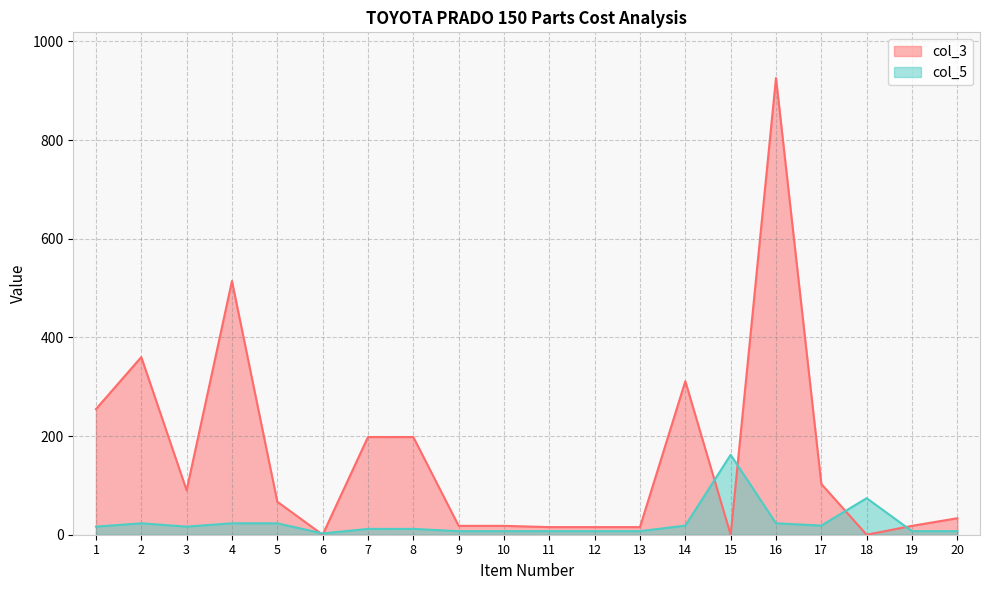

Which series changed the most between 16 and 20?

col_3